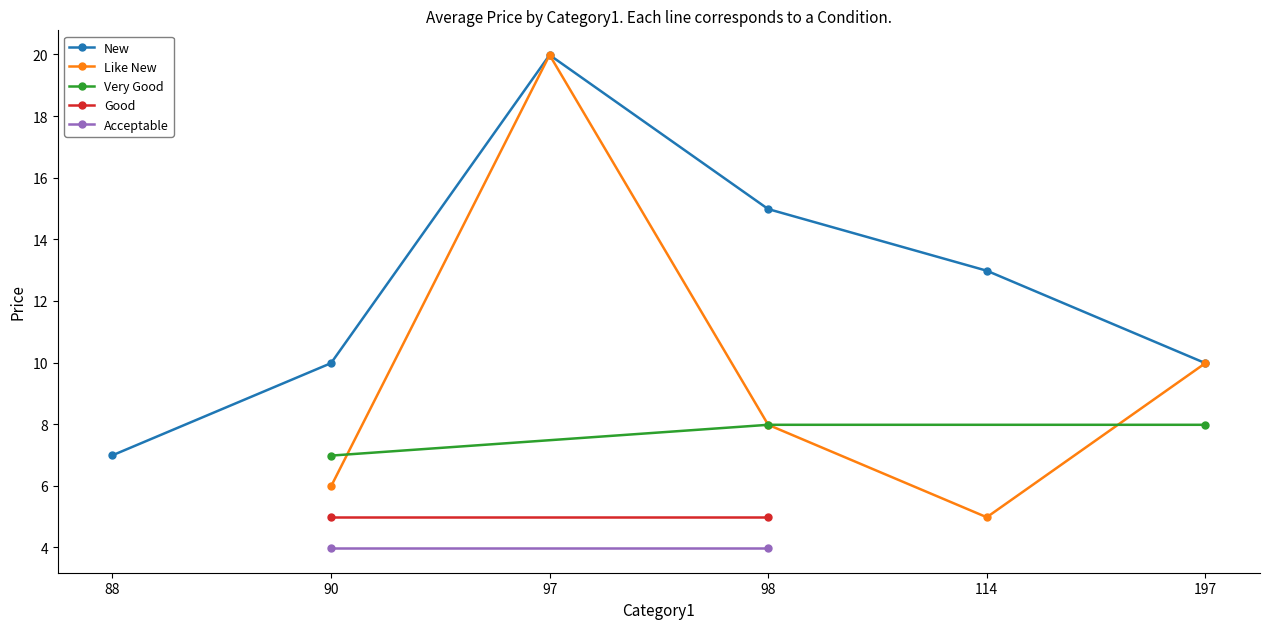

The New series shows 3.0 at 88. True or false?

False